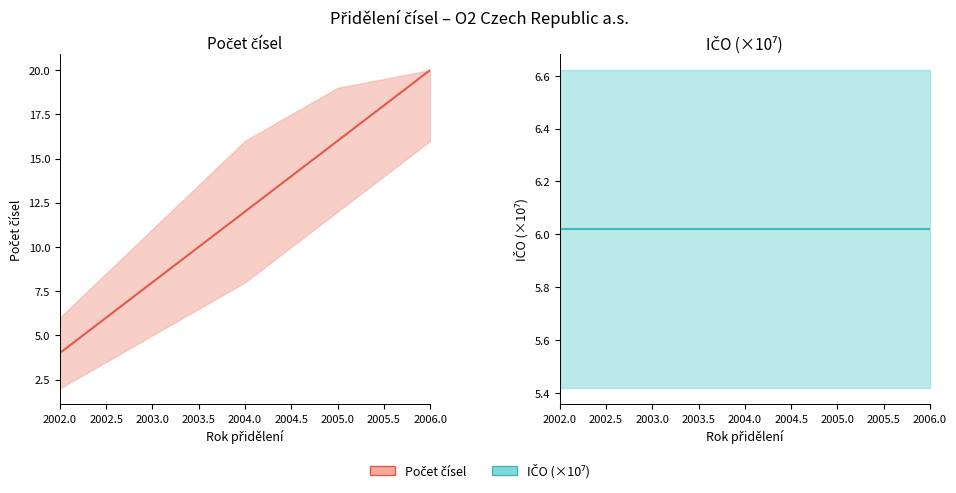

Reading left to right, transcribe all the data shown in this chart.

Počet čísel mean: 4.0	8.0	12.0	16.0	20.0
IČO (×10⁷) mean: 6.0	6.0	6.0	6.0	6.0